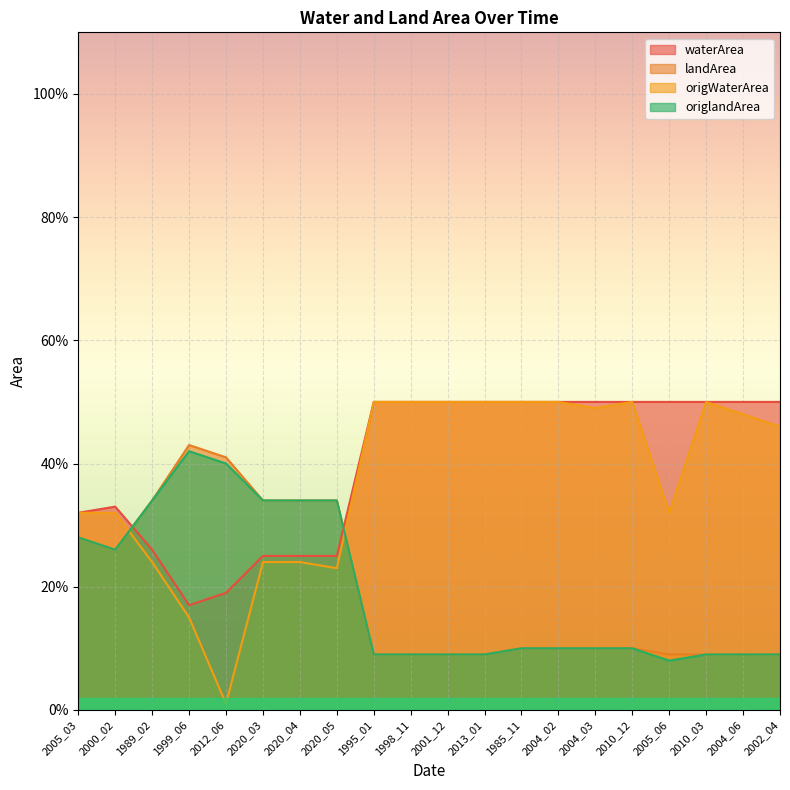

Reading right to left, list all the values displayed in this chart.

waterArea: 0.5	0.5	0.5	0.5	0.5	0.5	0.5	0.5	0.5	0.5	0.5	0.5	0.2	0.2	0.2	0.2	0.2	0.3	0.3	0.3
landArea: 0.1	0.1	0.1	0.1	0.1	0.1	0.1	0.1	0.1	0.1	0.1	0.1	0.3	0.3	0.3	0.4	0.4	0.3	0.3	0.3
origWaterArea: 0.5	0.5	0.5	0.3	0.5	0.5	0.5	0.5	0.5	0.5	0.5	0.5	0.2	0.2	0.2	0.0	0.1	0.2	0.3	0.3
origlandArea: 0.1	0.1	0.1	0.1	0.1	0.1	0.1	0.1	0.1	0.1	0.1	0.1	0.3	0.3	0.3	0.4	0.4	0.3	0.3	0.3